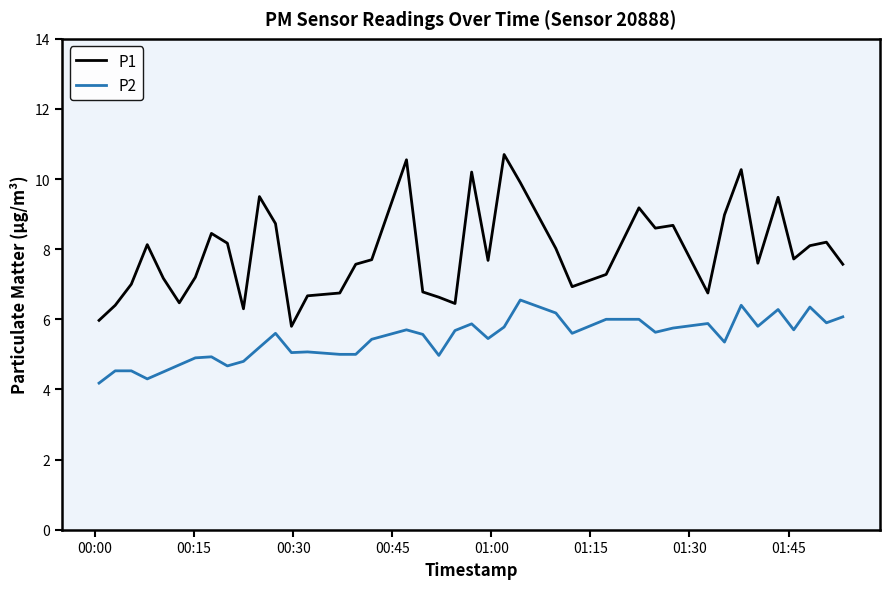

What is the difference between the maximum and minimum values in the P2 series?

2.4